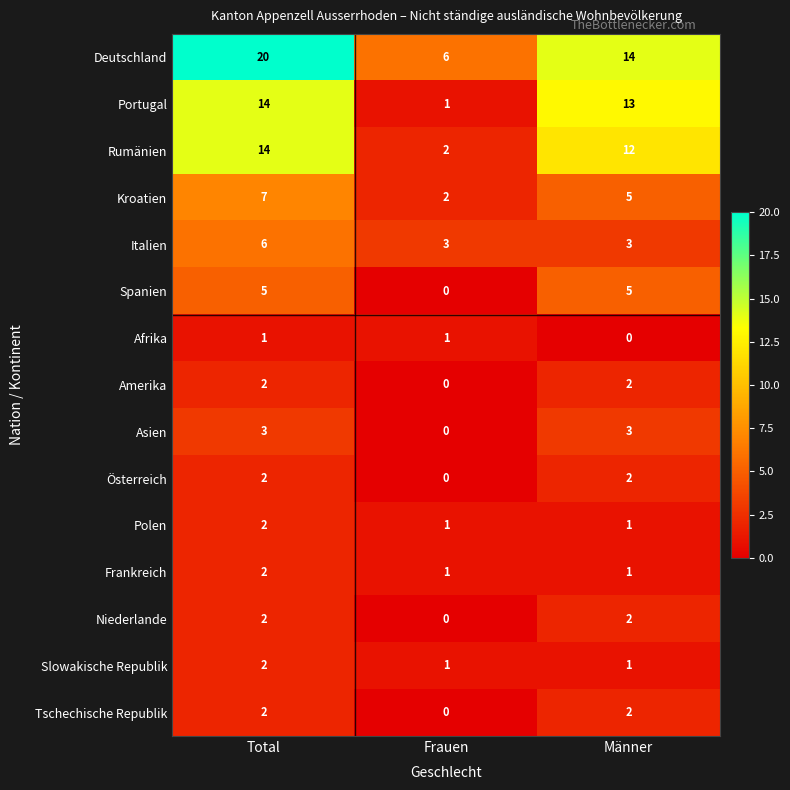

What is the sum of all Niederlande values?

4